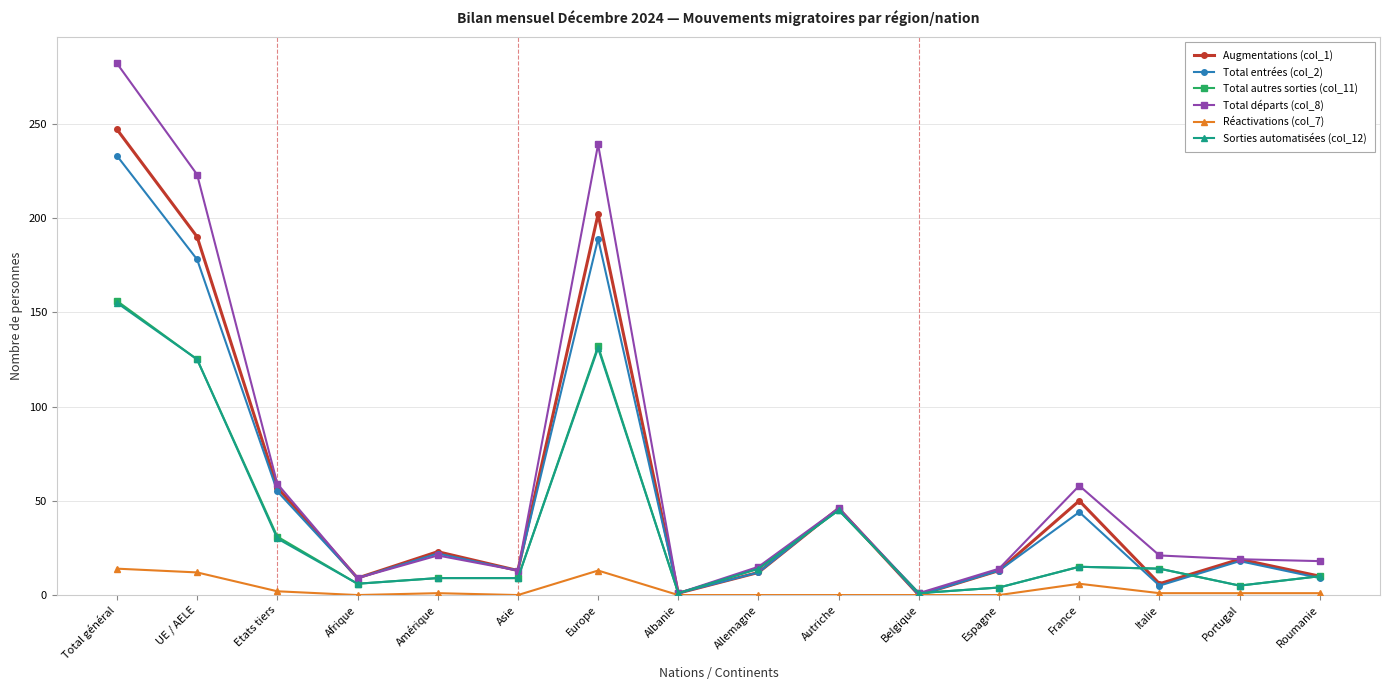

What is the label of the 7th point from the left?

Europe